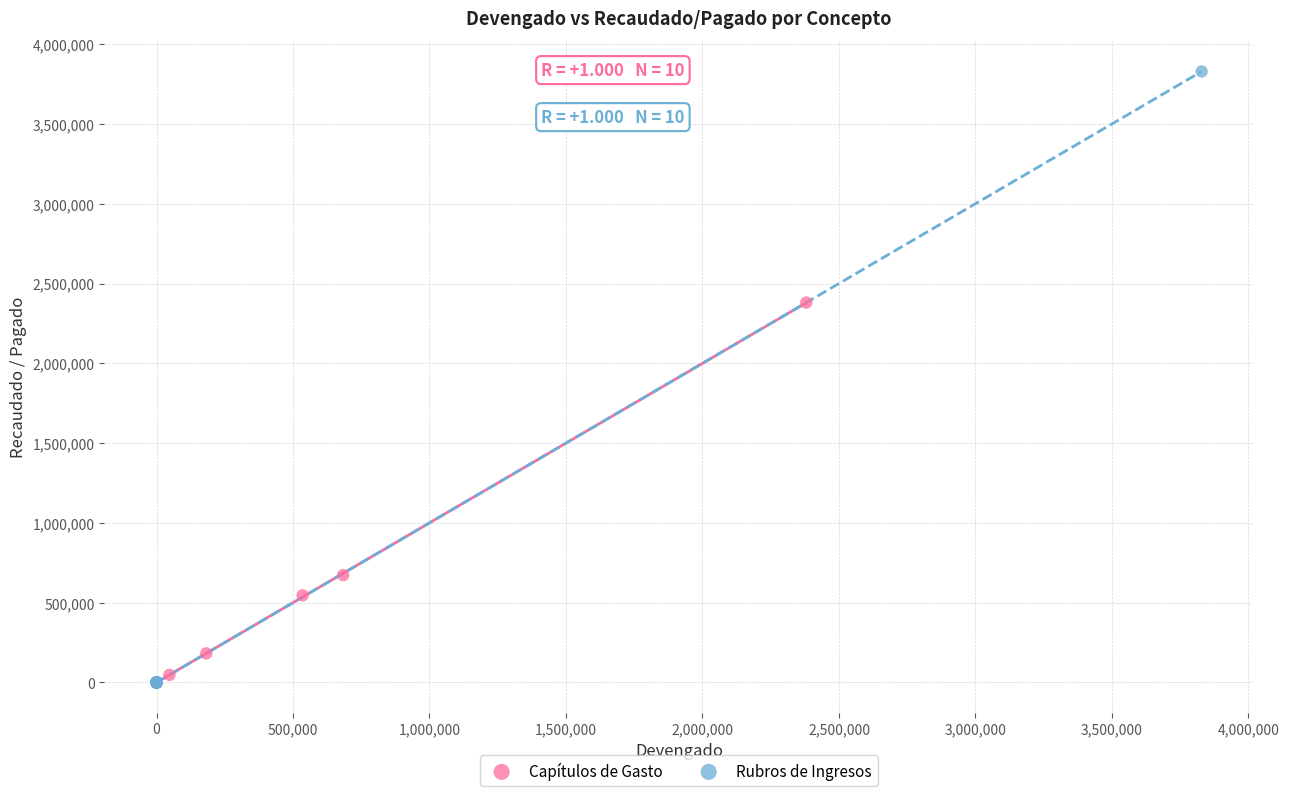

Which series reaches the maximum Y coordinate?

Rubros de Ingresos